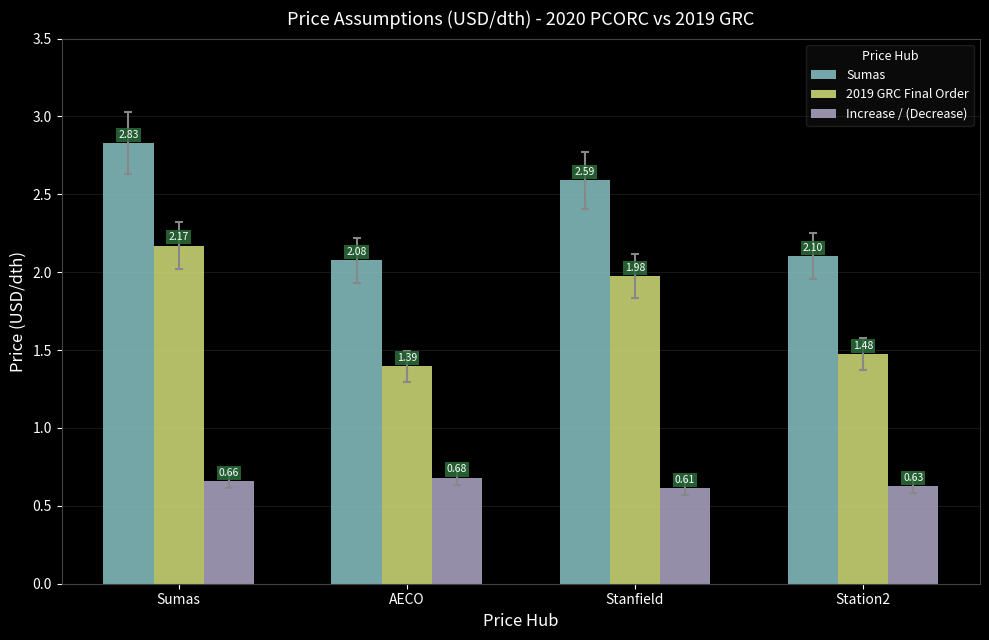

List the series in order of their peak value, highest first.

Sumas, 2019 GRC Final Order, Increase / (Decrease)